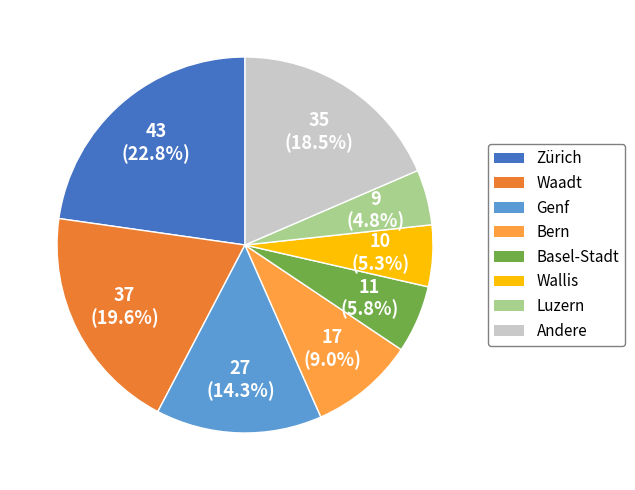

Does any single category account for the majority?

No